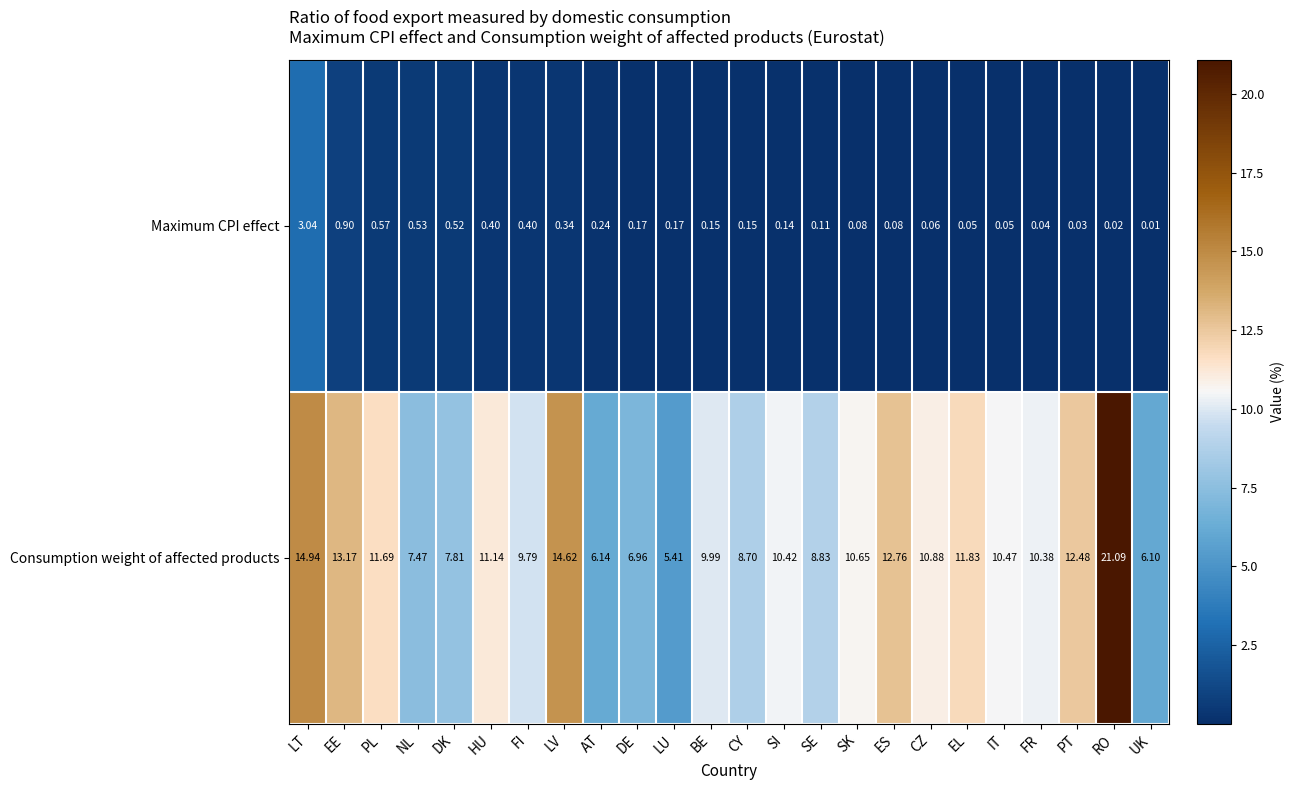

At DK, list the series in order from largest to smallest.

Consumption weight of affected products, Maximum CPI effect